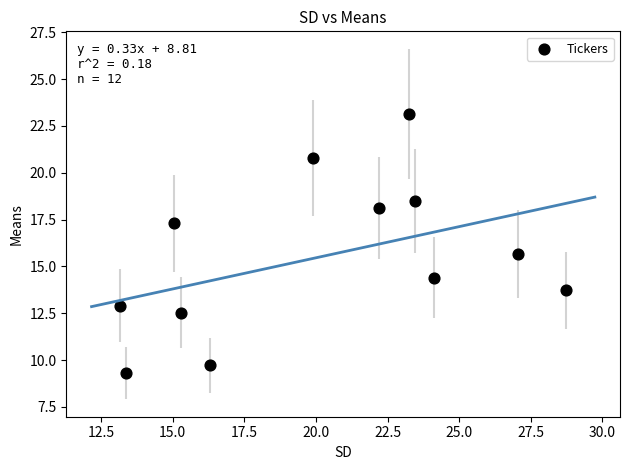

What is the range of Y values (max minus min)?

13.8